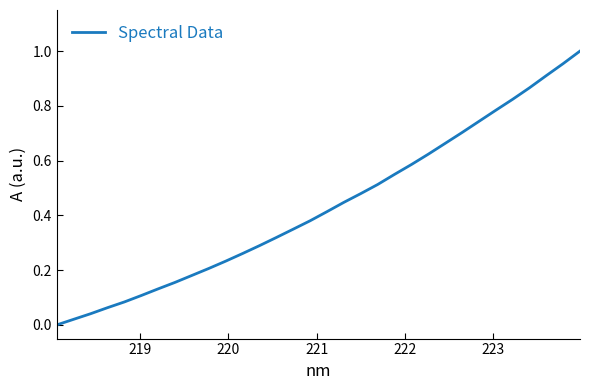

What is the value of the 7th point from the left?

0.1